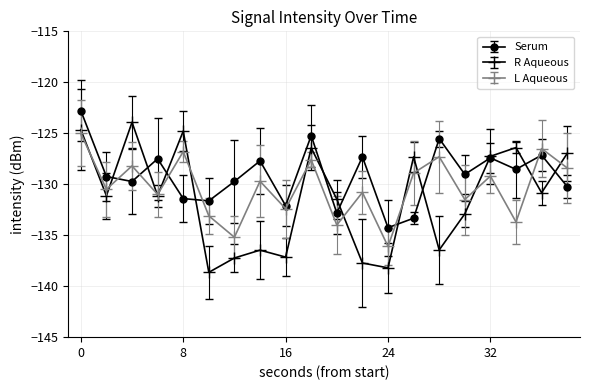

Which series has the largest range (max minus min)?

R Aqueous